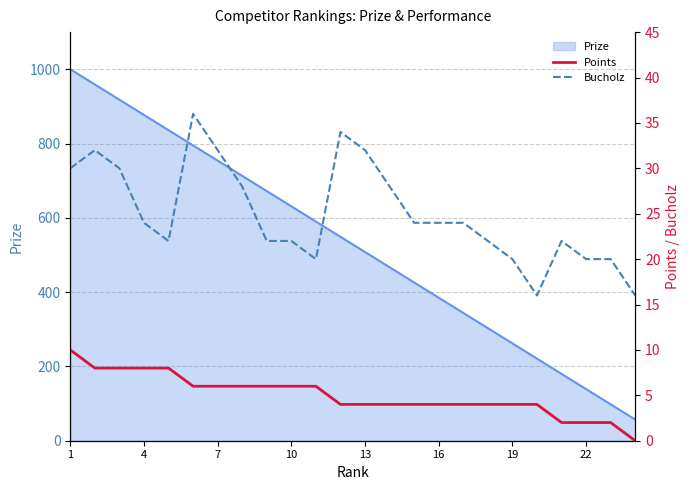

What is the highest value of the Prize series?

1000